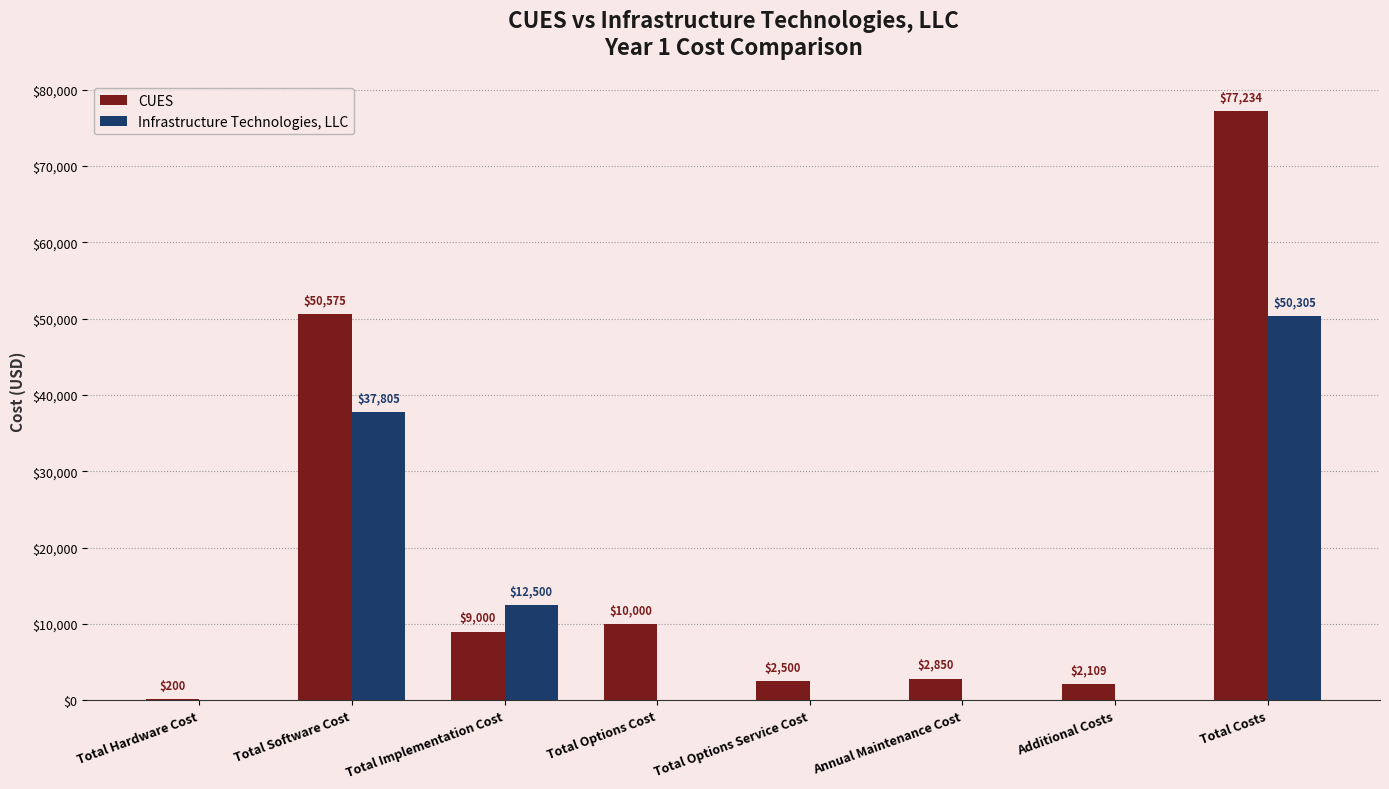

What is the sum of all Infrastructure Technologies, LLC values?

100610